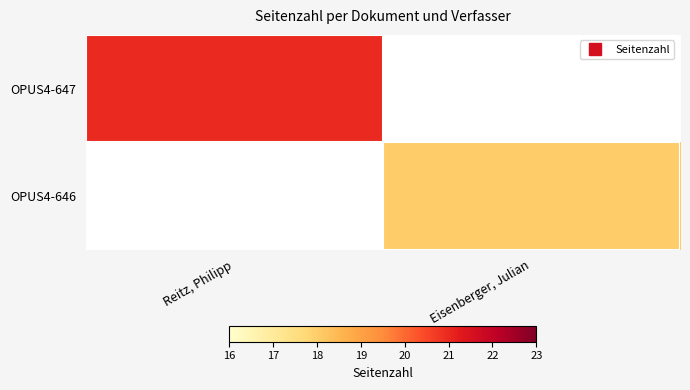

Rank the categories by OPUS4-647 value from lowest to highest.

Reitz, Philipp, Eisenberger, Julian